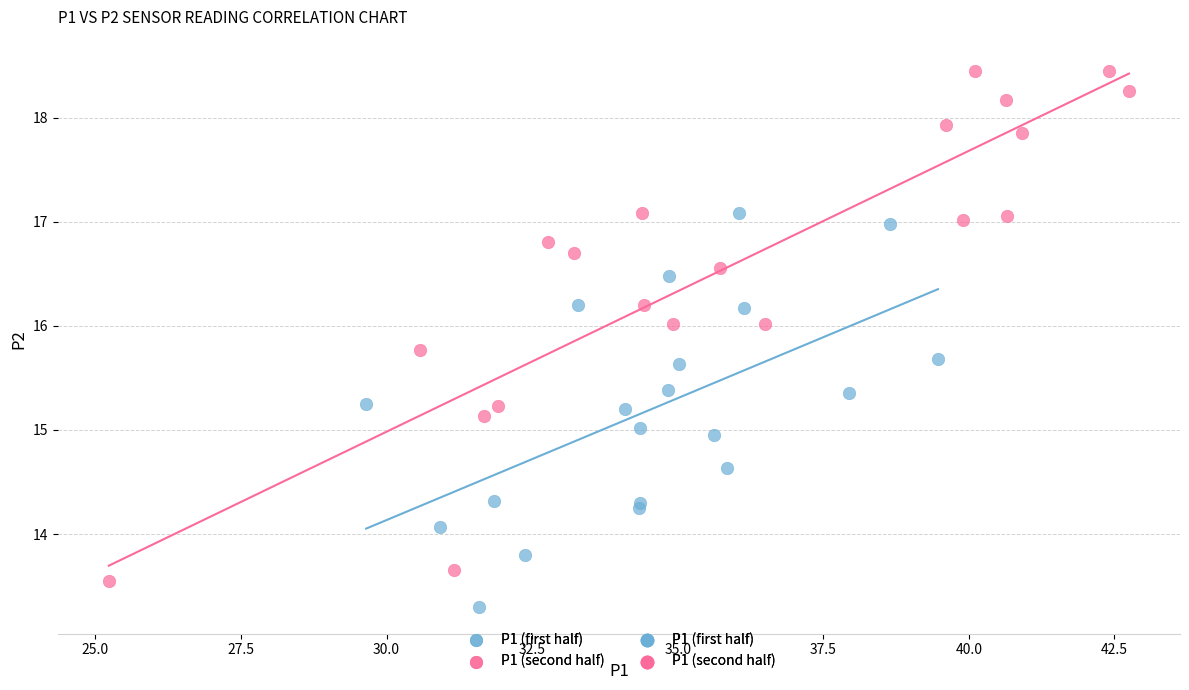

Which series reaches the maximum Y coordinate?

P1 (second half)